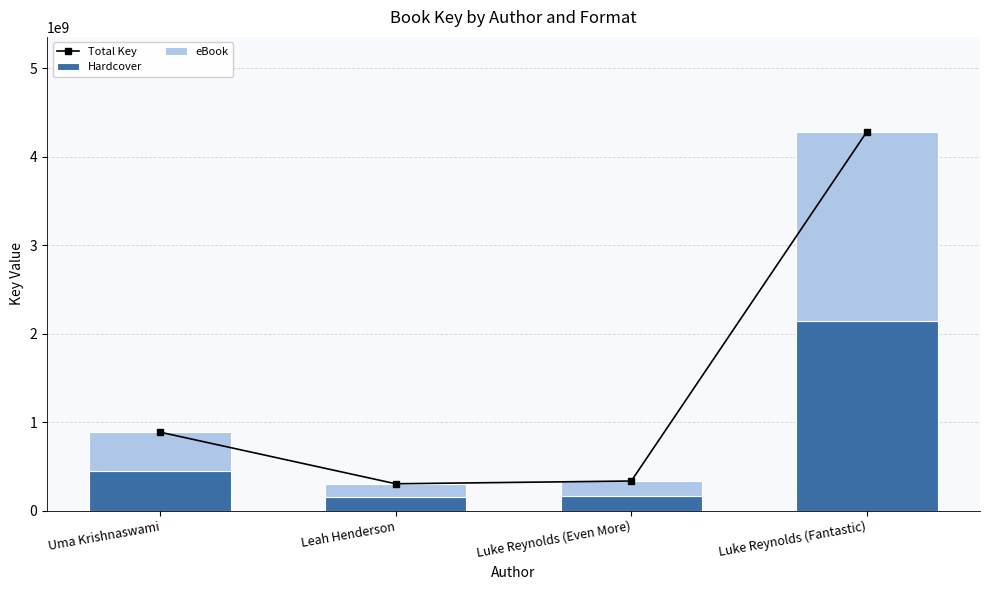

What is the value of the eBook bar at the 1st from the left?

443190848